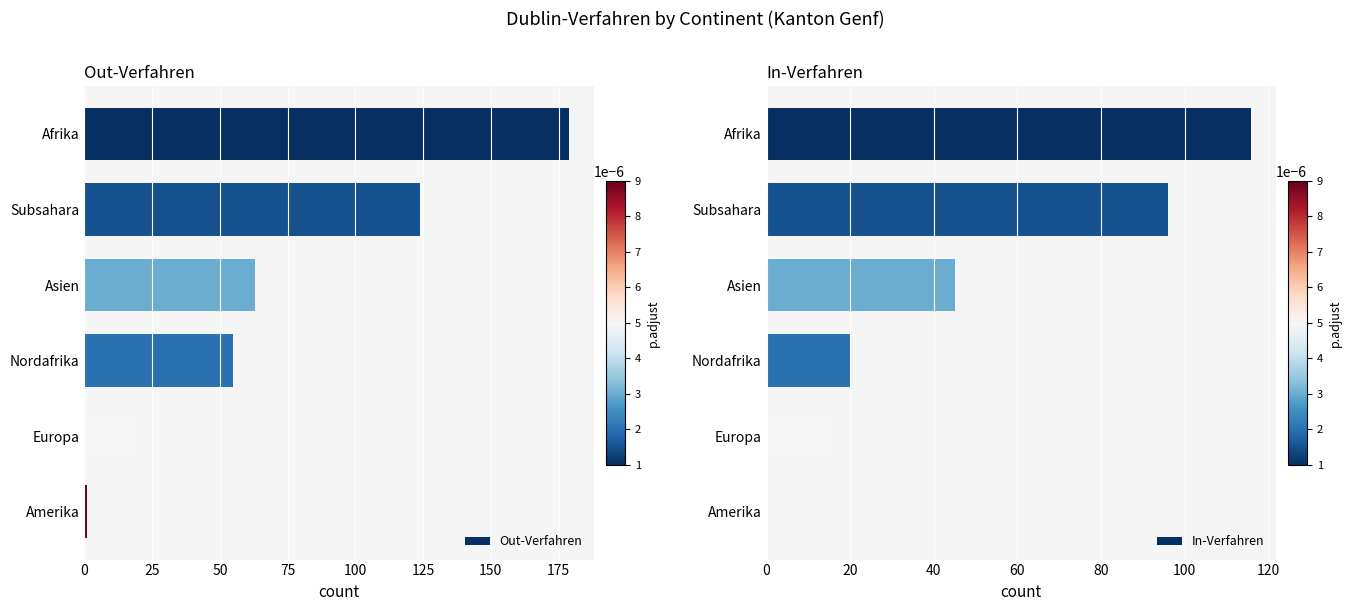

Which category has the lowest value in the Out-Verfahren series?

Amerika